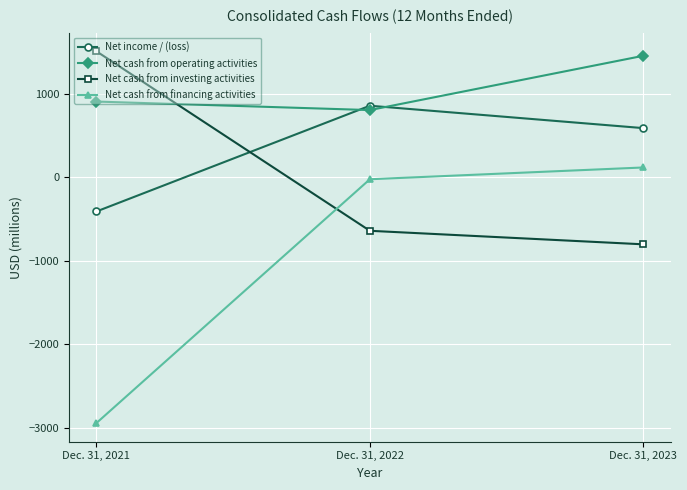

What is the difference between the highest and lowest values at Dec. 31, 2023?

2257